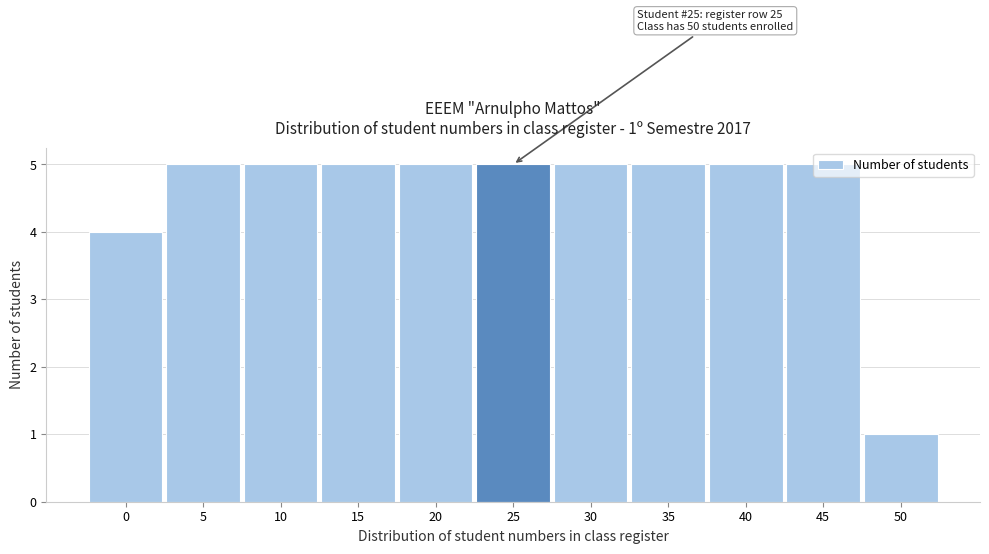

What is the difference between the maximum and minimum values?

4